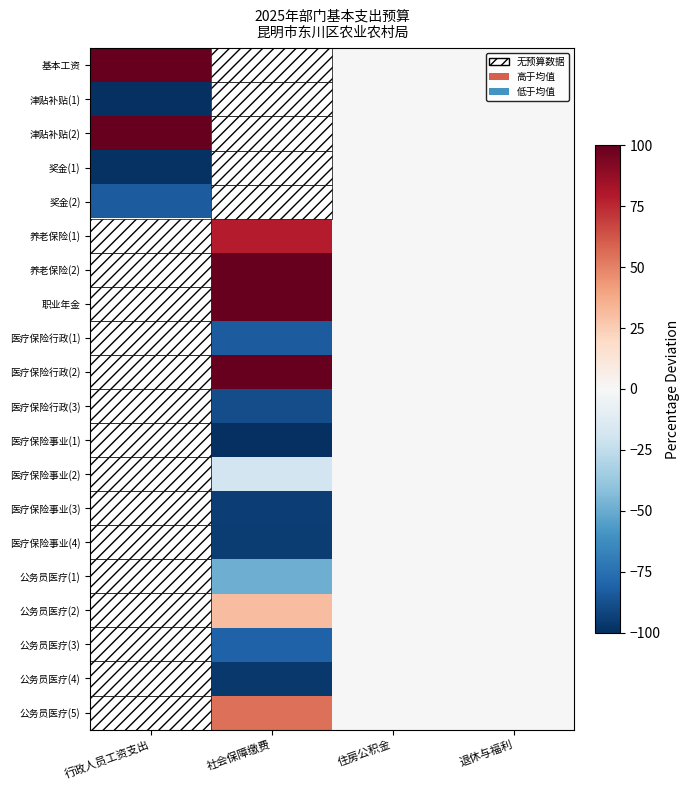

How many data points in 公务员医疗(3) are less than 0?

1